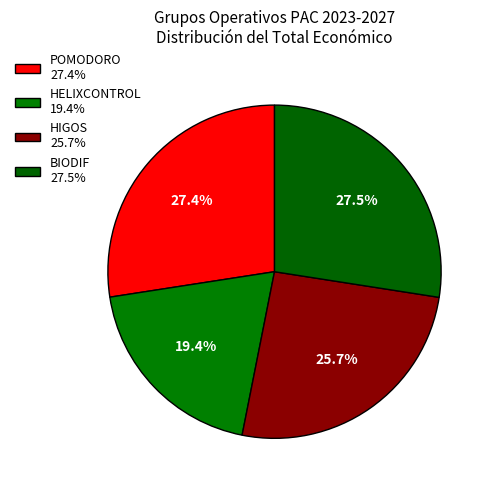

The HELIXCONTROL slice represents 14% of the pie. True or false?

False